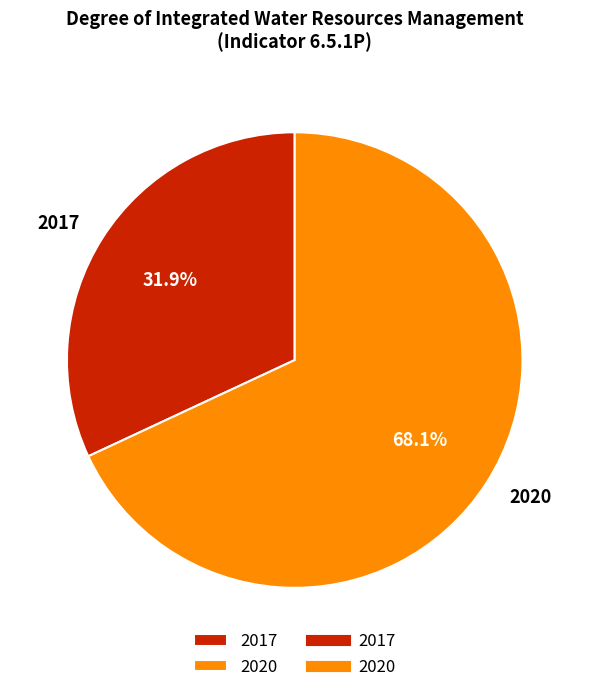

What is the ratio of the value at 2017 to the value at 2020?

0.5